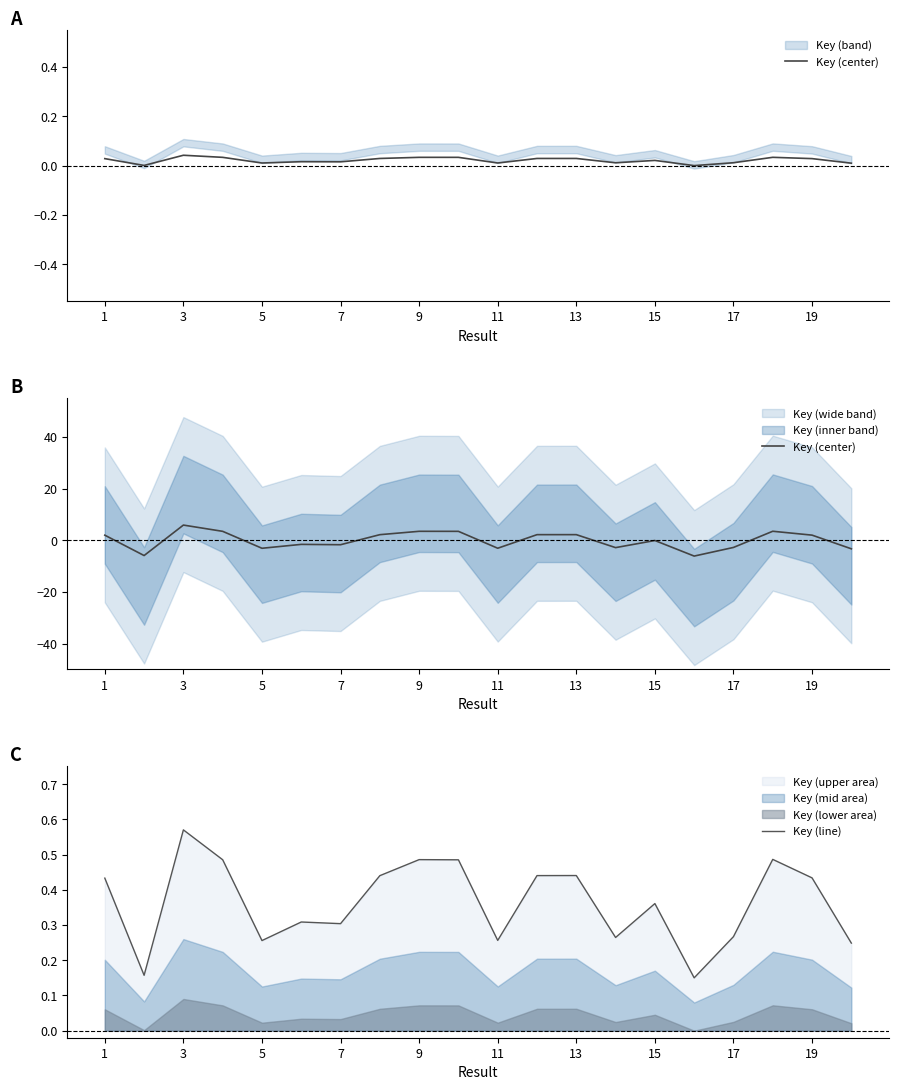

The Key (line) series shows 0.4 at 7. True or false?

False